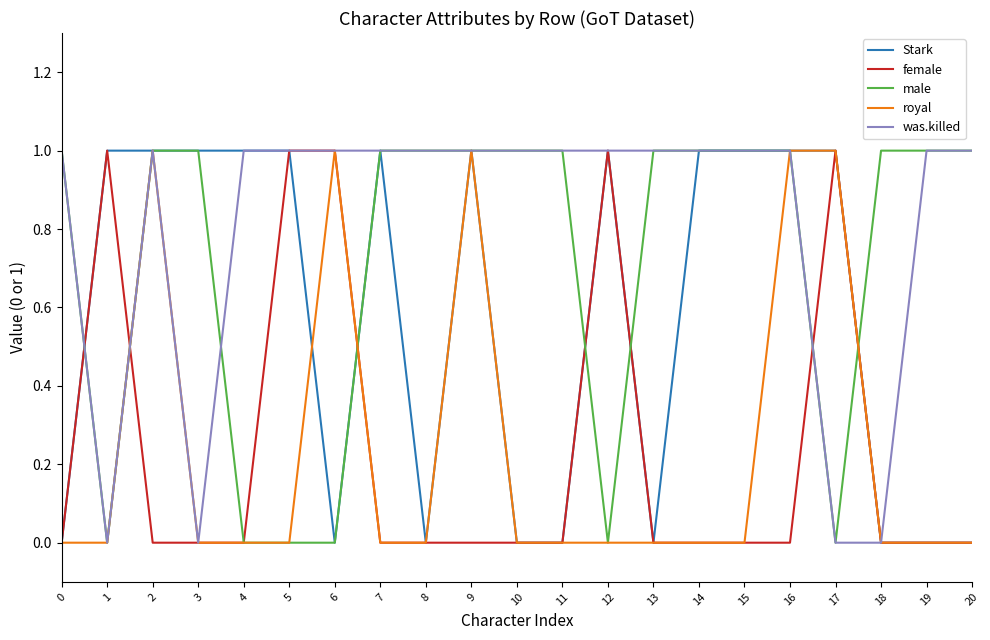

Reading left to right, what are all the values shown in this chart?

Stark: 0	1	1	1	1	1	0	1	0	1	0	0	1	0	1	1	1	1	0	0	0
female: 0	1	0	0	0	1	1	0	0	0	0	0	1	0	0	0	0	1	0	0	0
male: 1	0	1	1	0	0	0	1	1	1	1	1	0	1	1	1	1	0	1	1	1
royal: 0	0	1	0	0	0	1	0	0	1	0	0	0	0	0	0	1	1	0	0	0
was.killed: 1	0	1	0	1	1	1	1	1	1	1	1	1	1	1	1	1	0	0	1	1